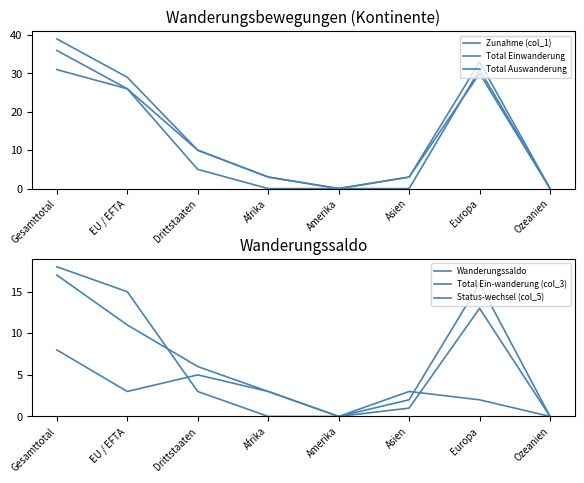

Which series has the largest total across all categories?

Zunahme (col_1)